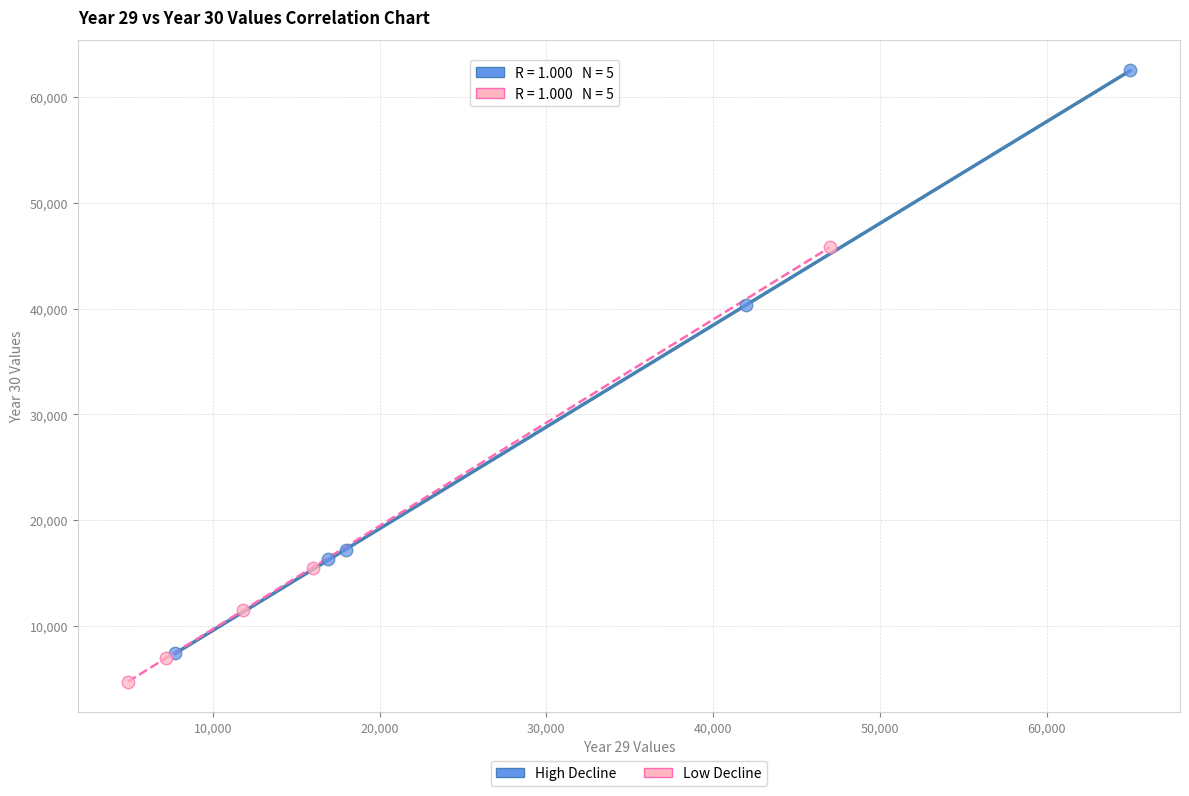

What are all the series names shown in the legend?

High Decline, Low Decline